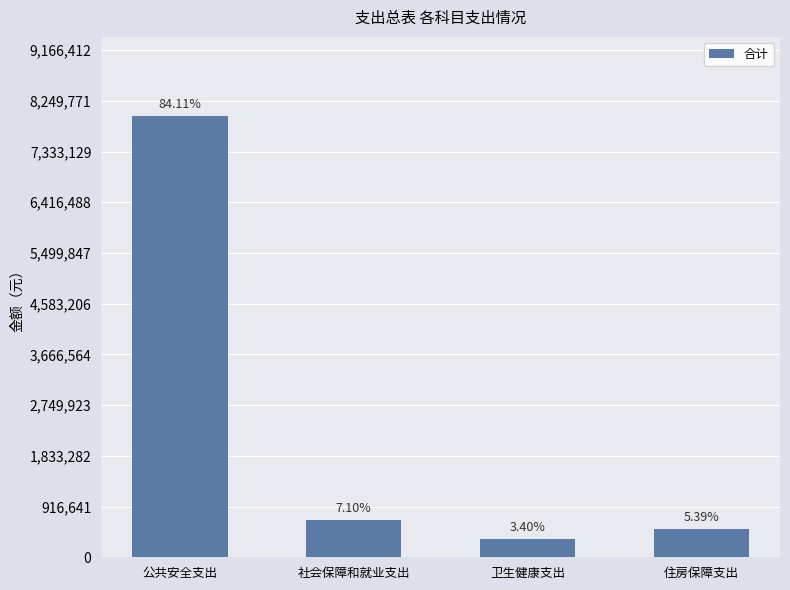

Which has a higher value, 卫生健康支出 or 公共安全支出?

公共安全支出